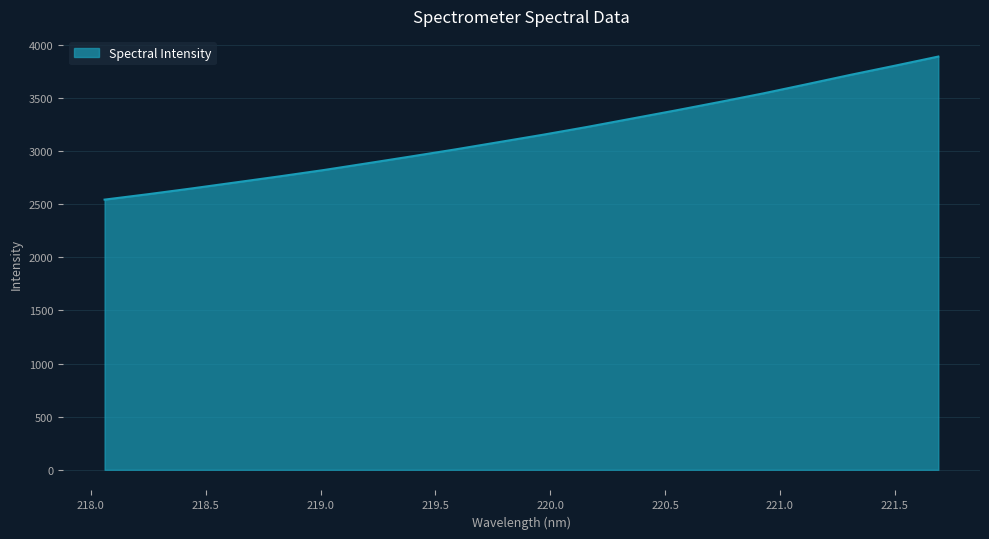

What is the smallest value displayed?

2542.8